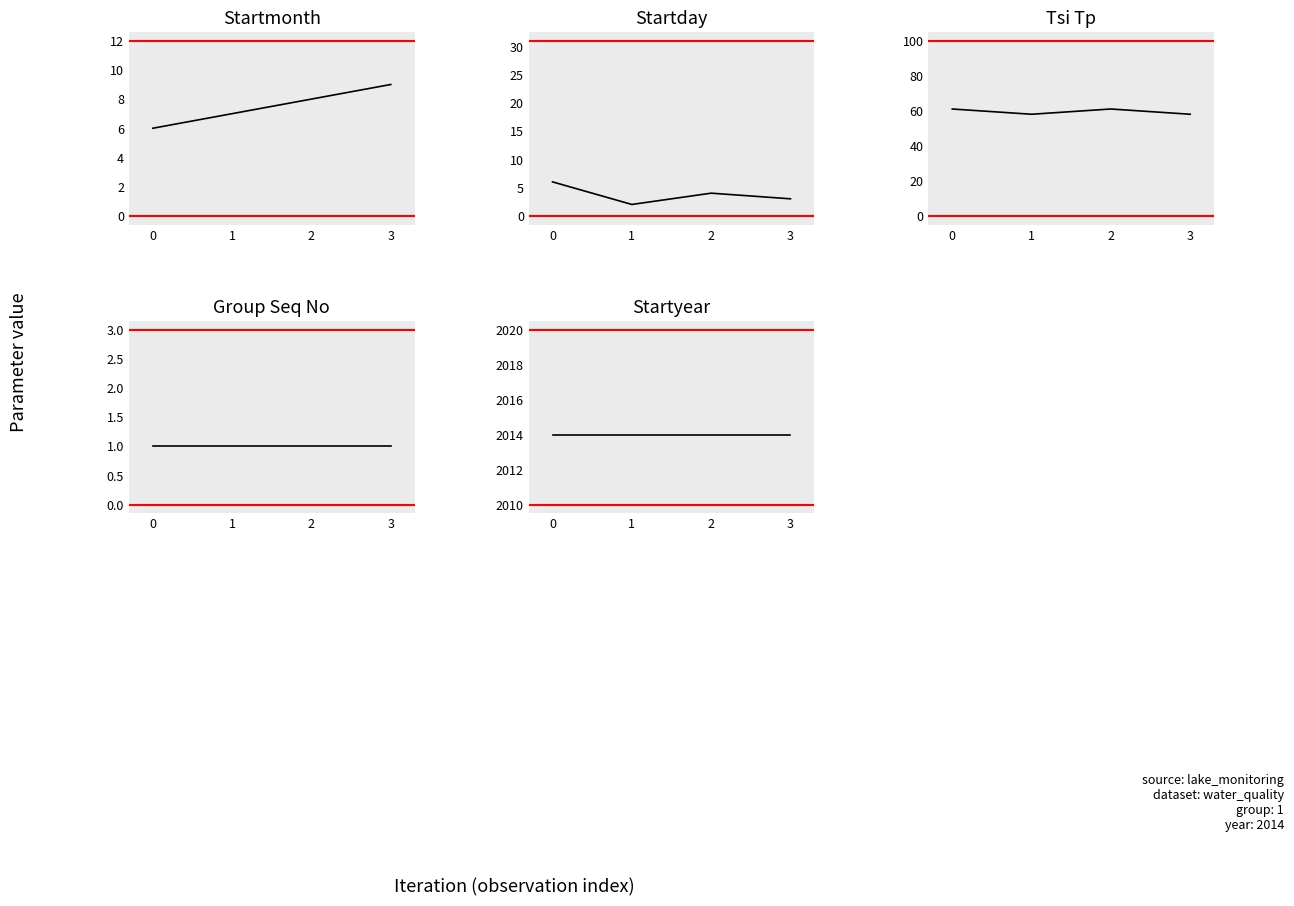

At which label is Tsi Tp closest to 59?

1